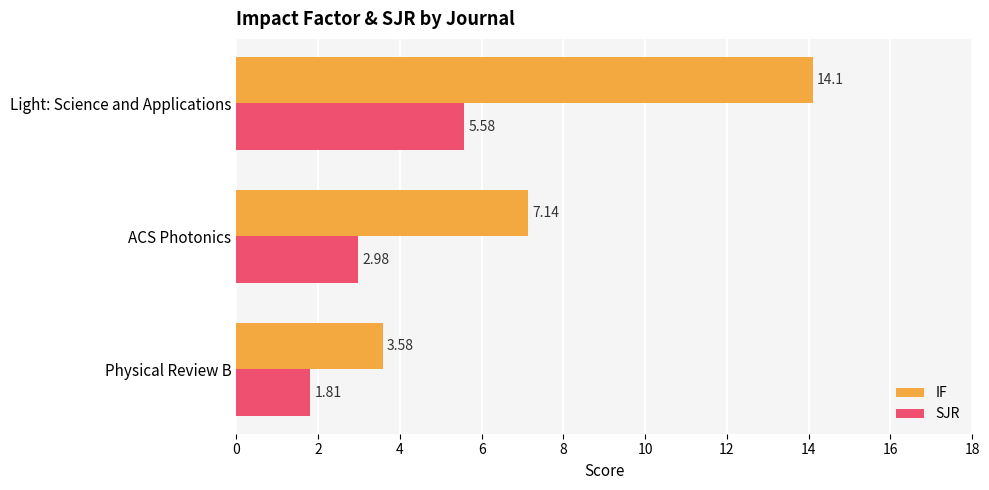

Which label corresponds to the largest value in the chart?

Light: Science and Applications